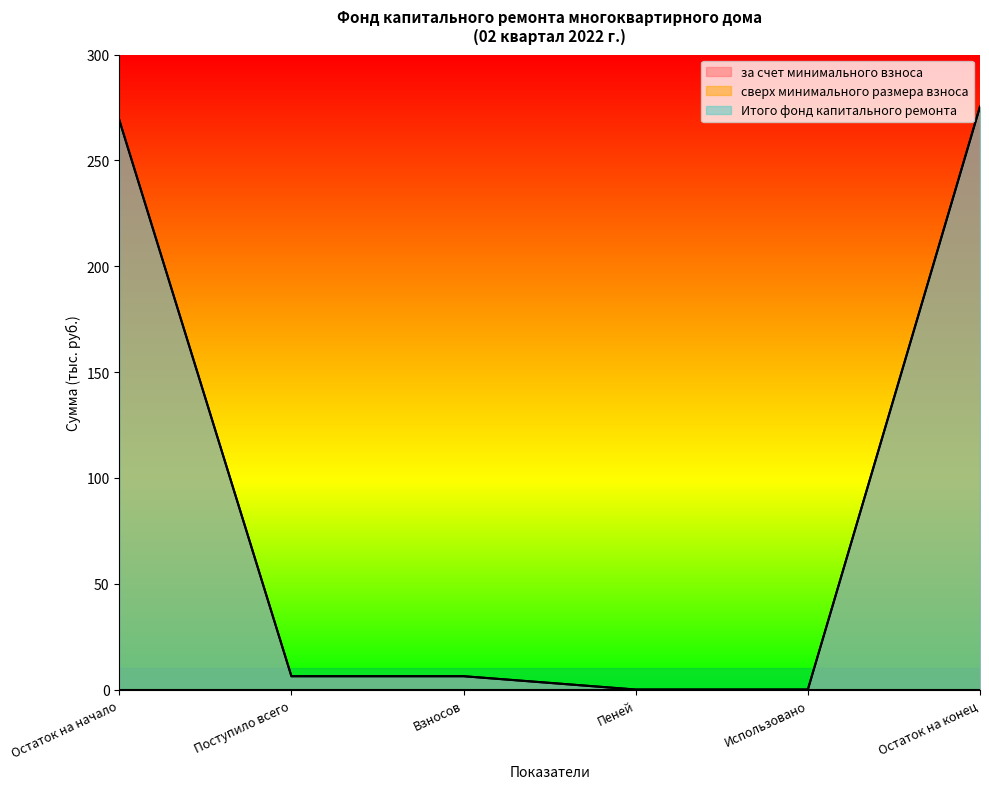

Reading left to right, list all the values displayed in this chart.

за счет минимального взноса: 269.1	6.3	6.3	0.0	0.0	275.4
Итого фонд капитального ремонта: 269.1	6.3	6.3	0.0	0.0	275.4